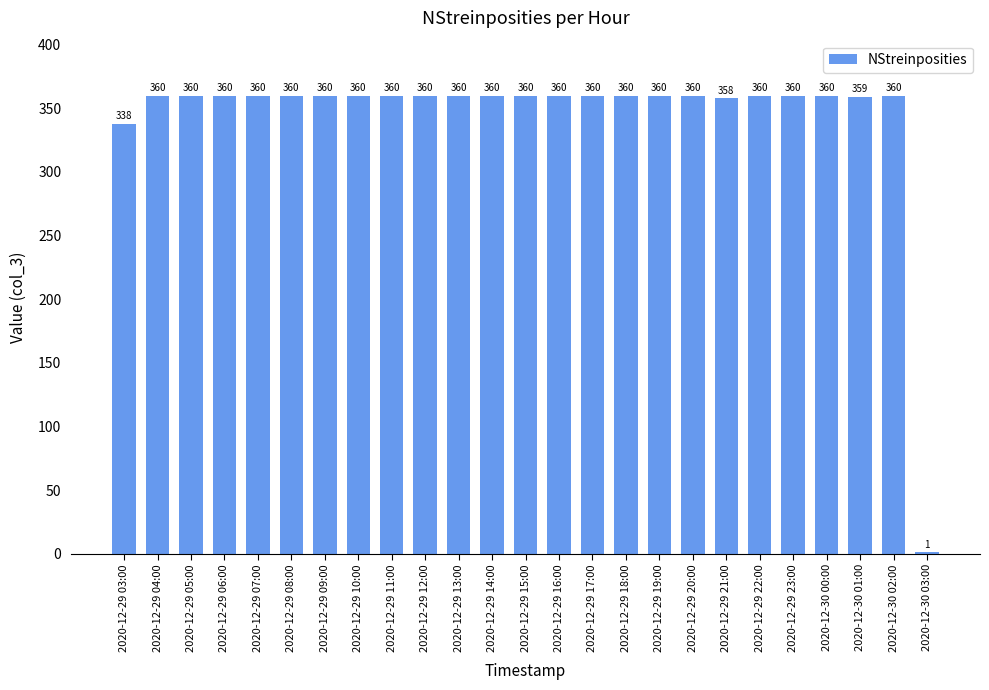

True or false: the data shows 497 at 2020-12-29 22:00.

False